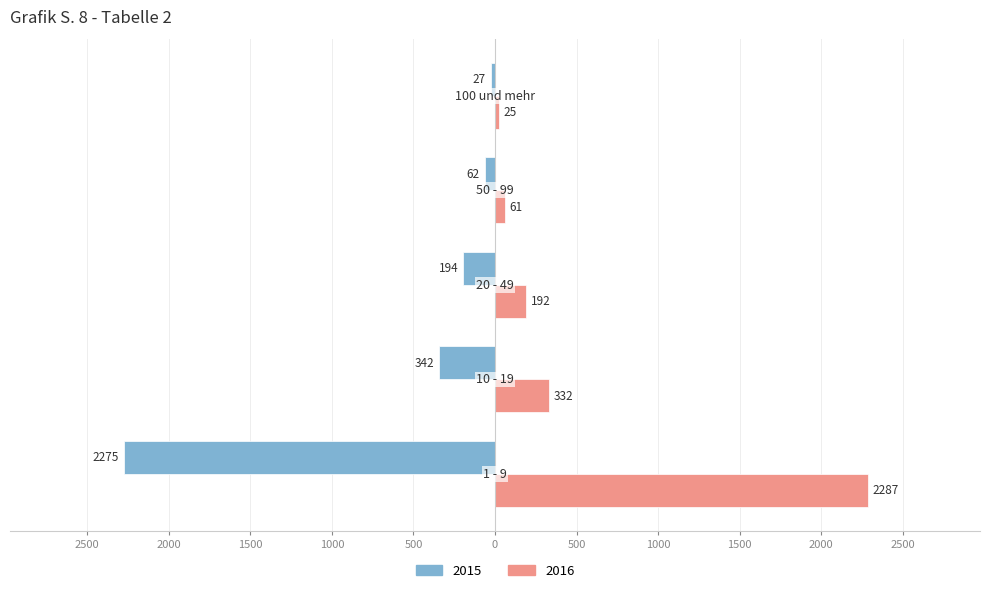

What is the value of the 2016 bar at the 3rd from the left?

192